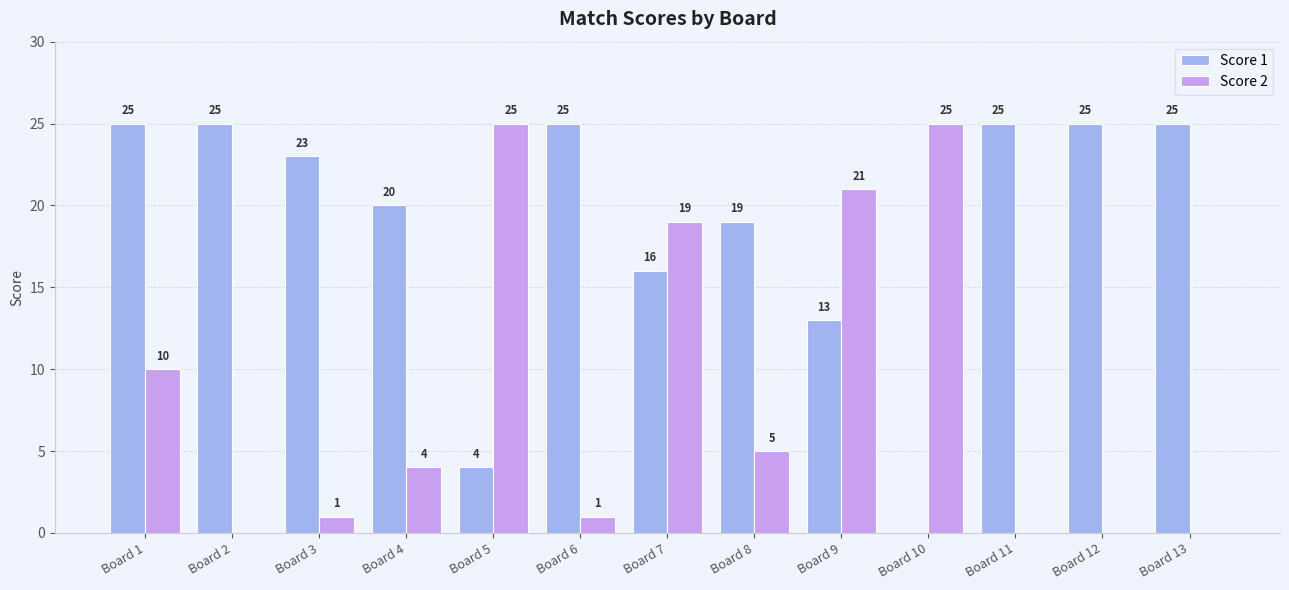

What is the approximate value of Score 2 at Board 8?

5